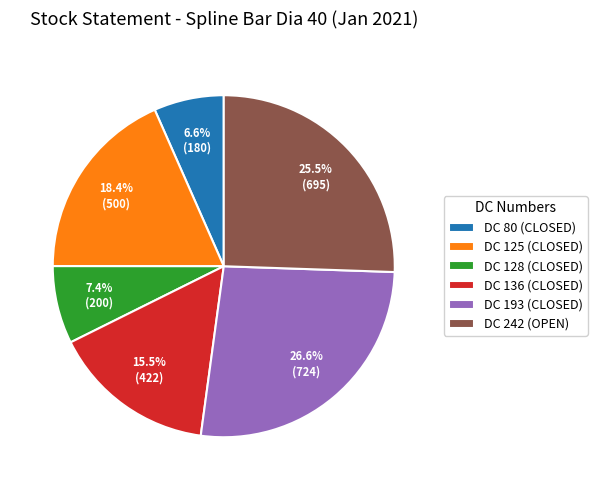

Which has a higher value, DC 136 (CLOSED) or DC 242 (OPEN)?

DC 242 (OPEN)